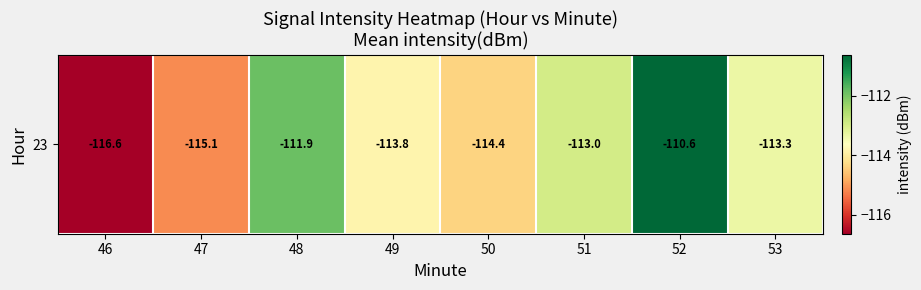

The value at 53 is -113.3. True or false?

True